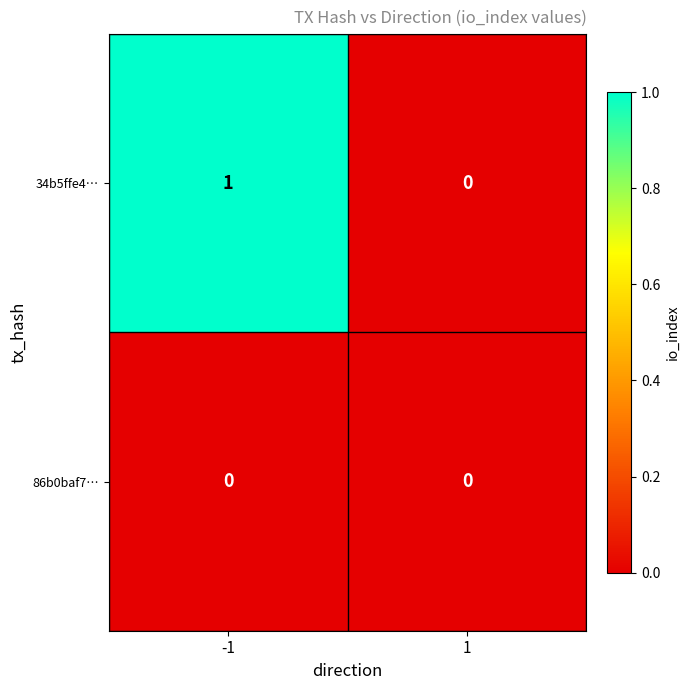

The value of 86b0baf7… at -1 is 0. True or false?

True